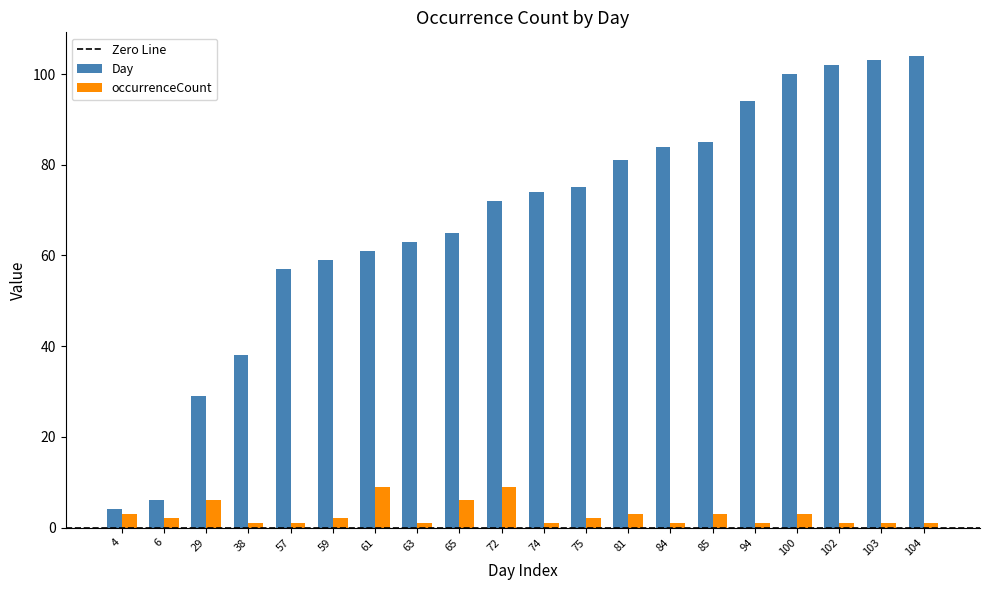

Which category has the highest value in the Day series?

104